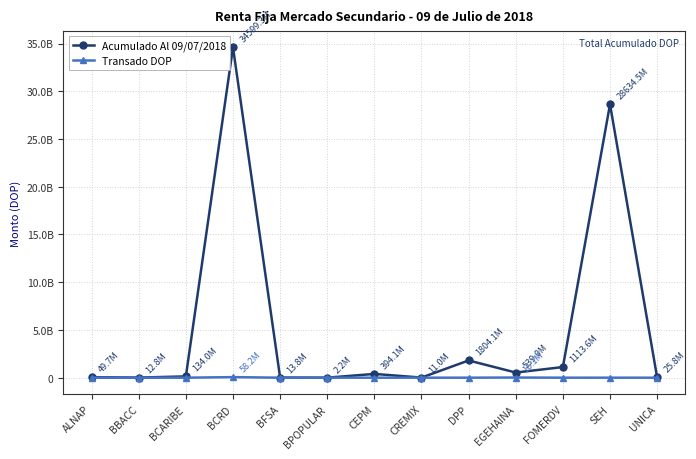

What is the difference between the maximum and minimum values in the Transado DOP series?

58186113.5